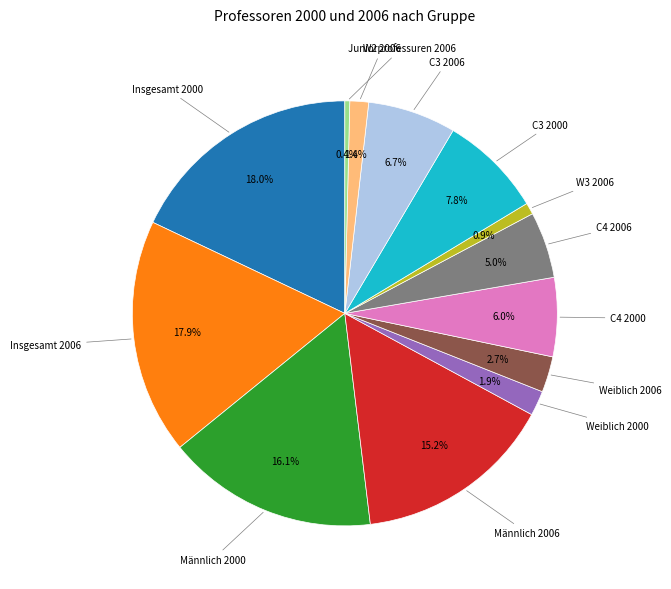

Is there a majority slice in this chart?

No